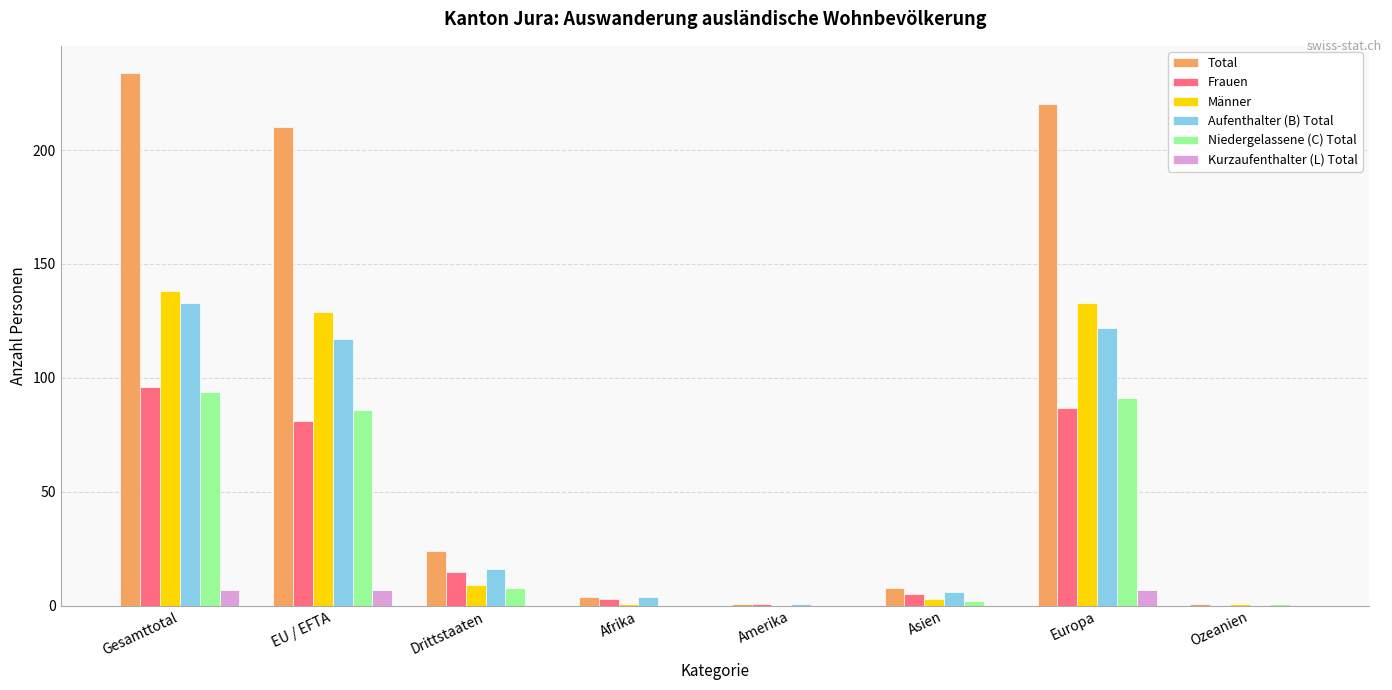

Which series has the largest total across all categories?

Total